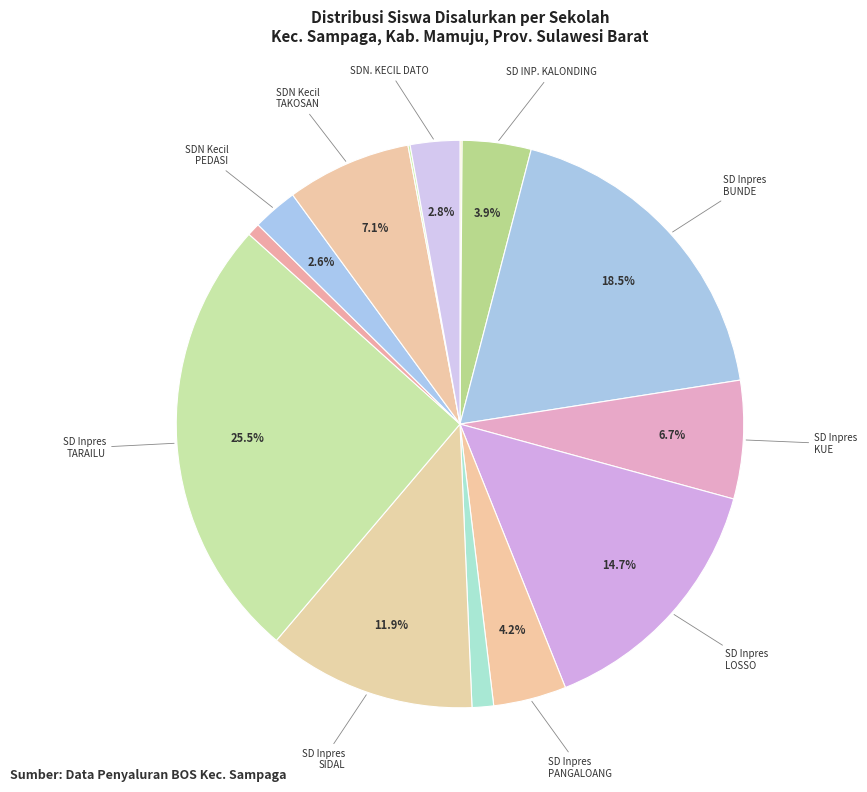

To the nearest percent, what is the average slice percentage?

7%